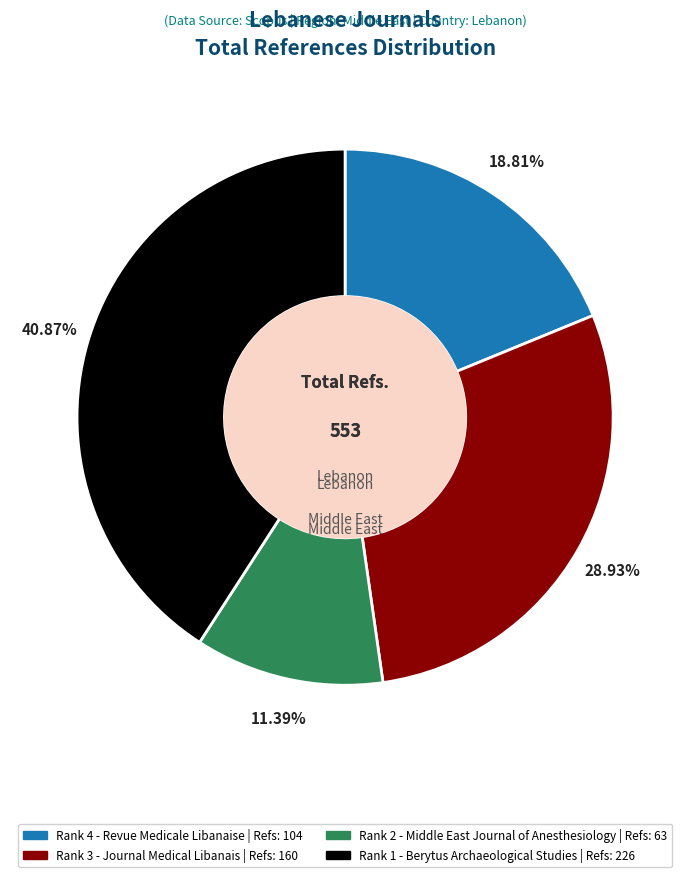

Count the number of slices in the pie.

4